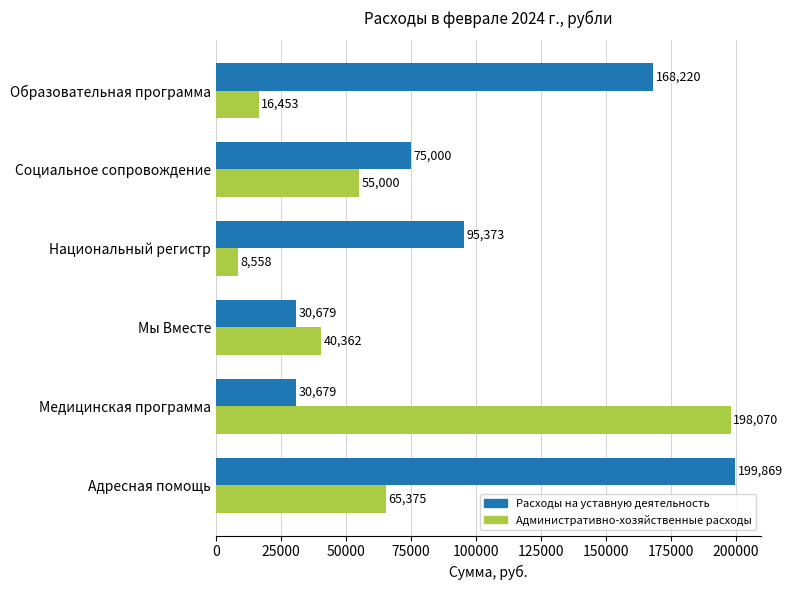

What is the greatest value displayed?

199869.5